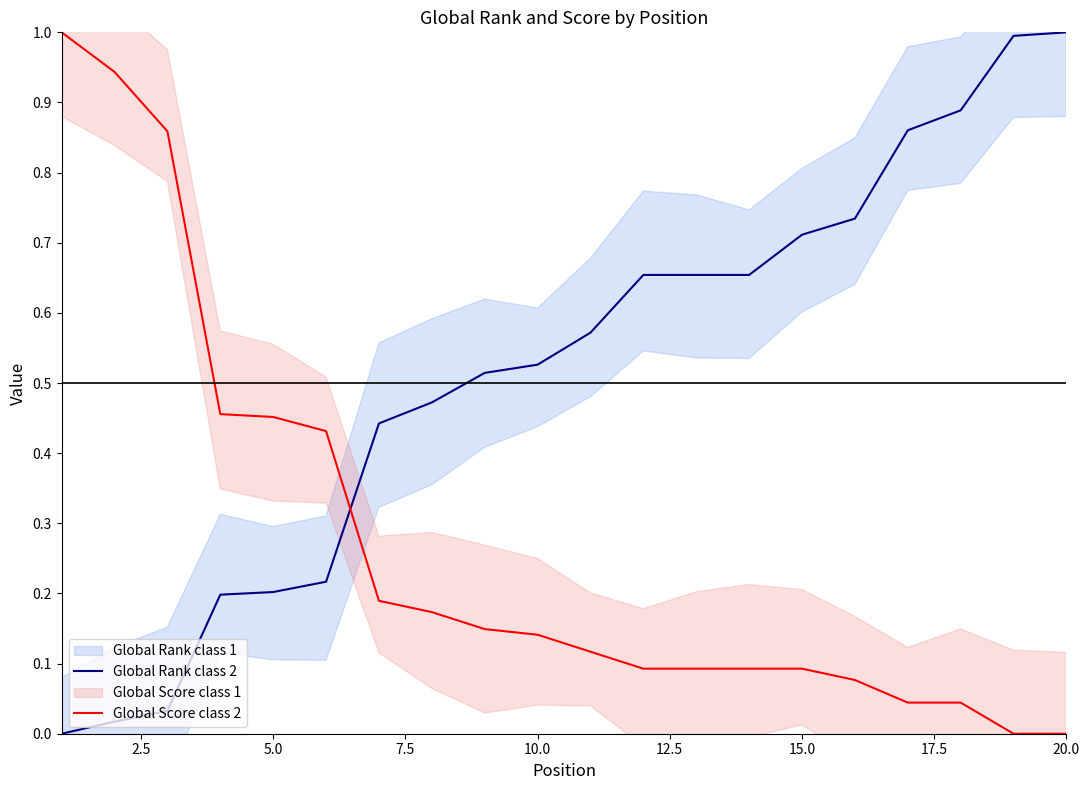

Which series ends up on top after the final intersection of Global Score class 2 and Global Rank class 2?

Global Rank class 2